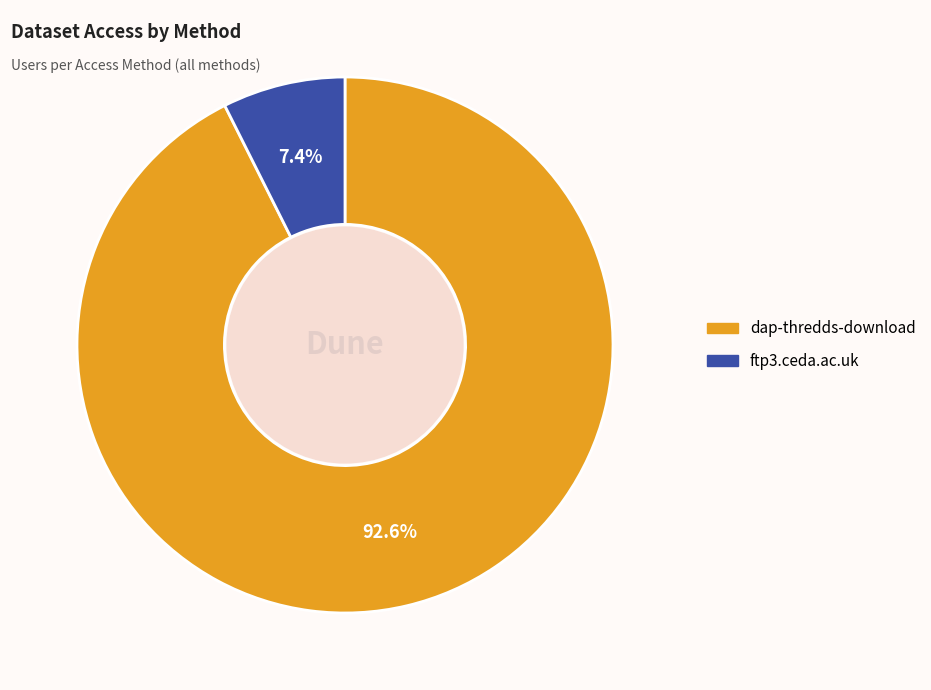

Combined, what portion of the pie is ftp3.ceda.ac.uk and dap-thredds-download?

100.0%